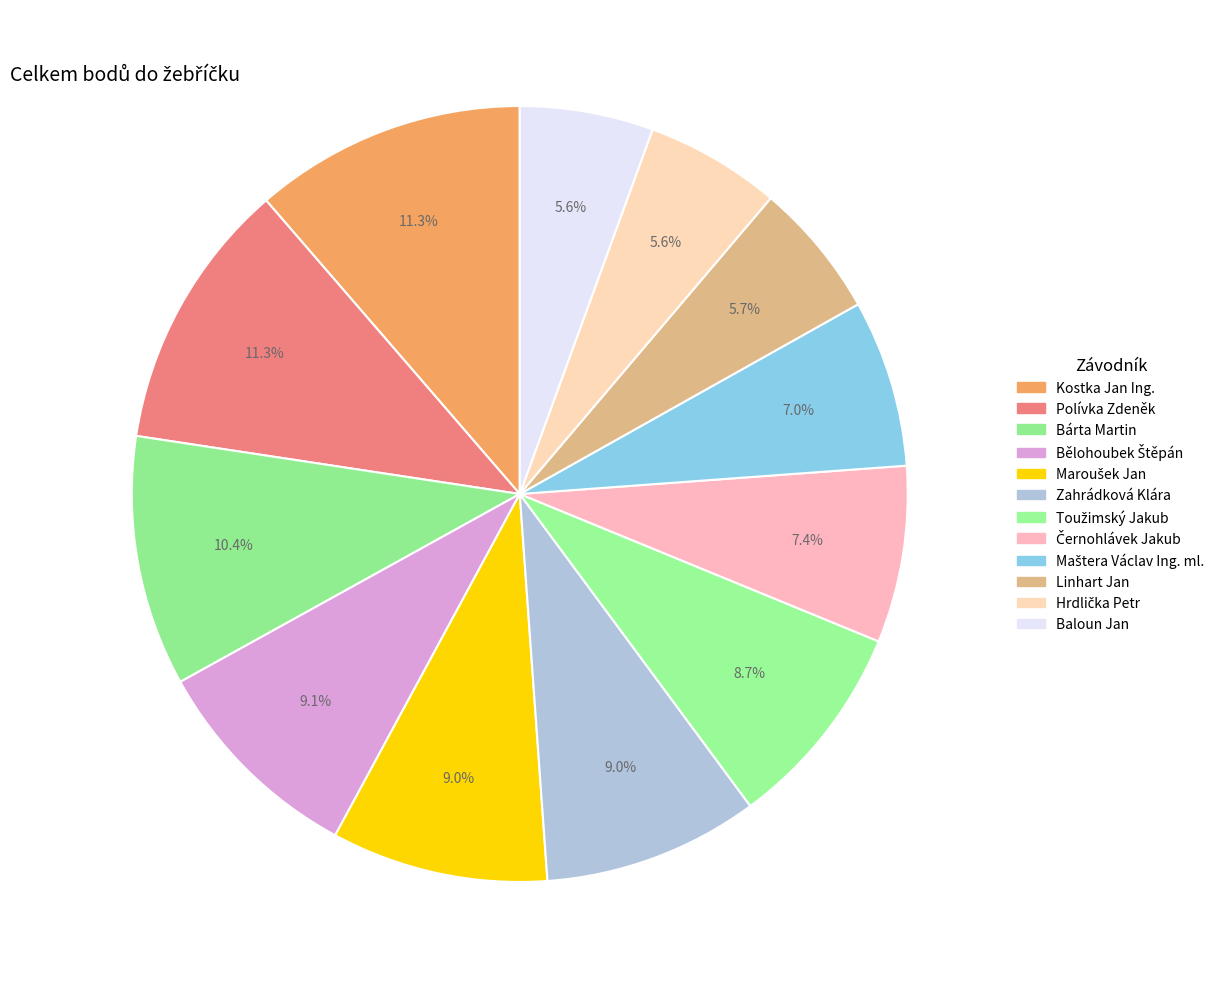

To the nearest percent, what percentage of the pie is Linhart Jan?

6%